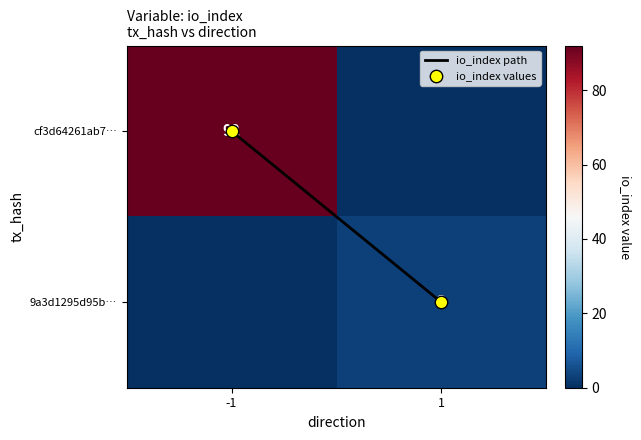

The value of cf3d64261ab7… at -1 is 92. True or false?

True